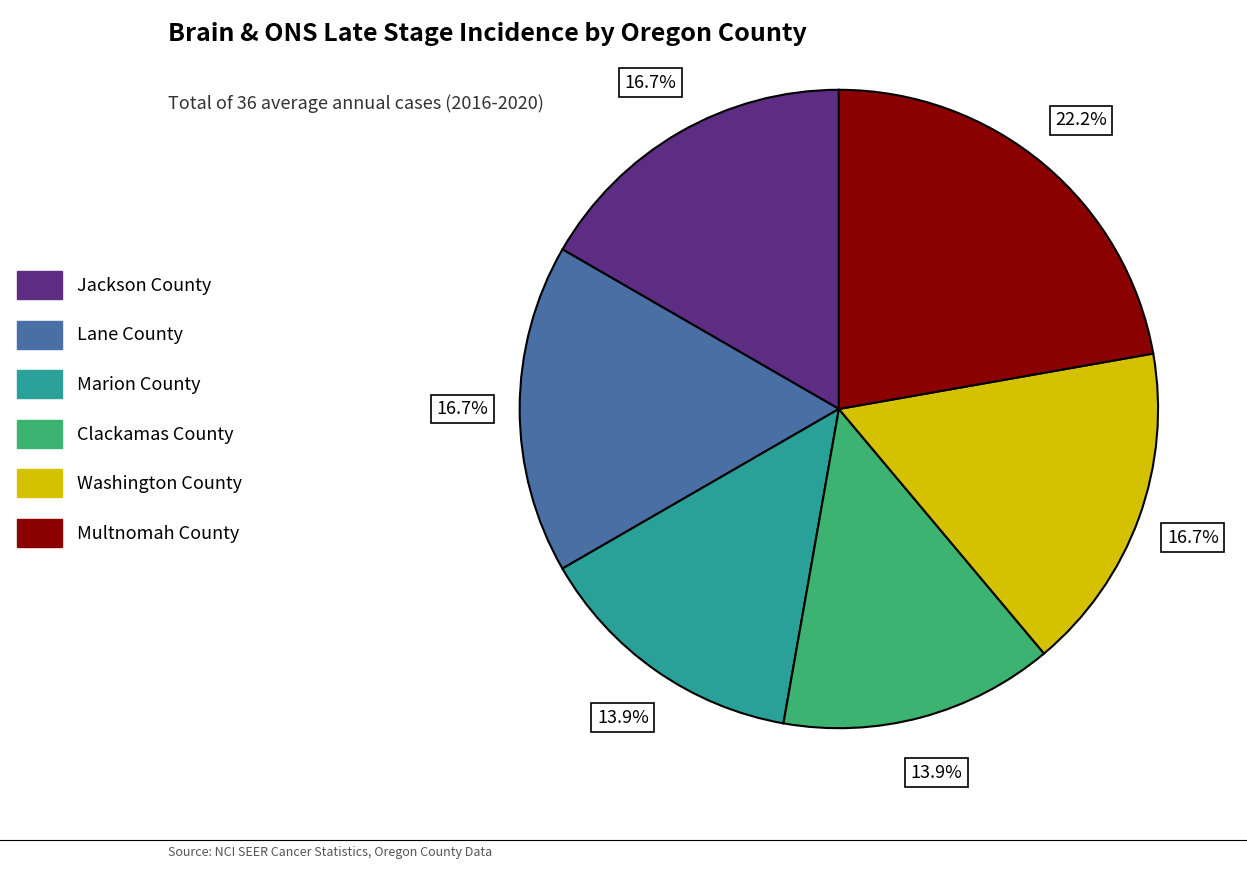

Which slice is the largest?

Multnomah County